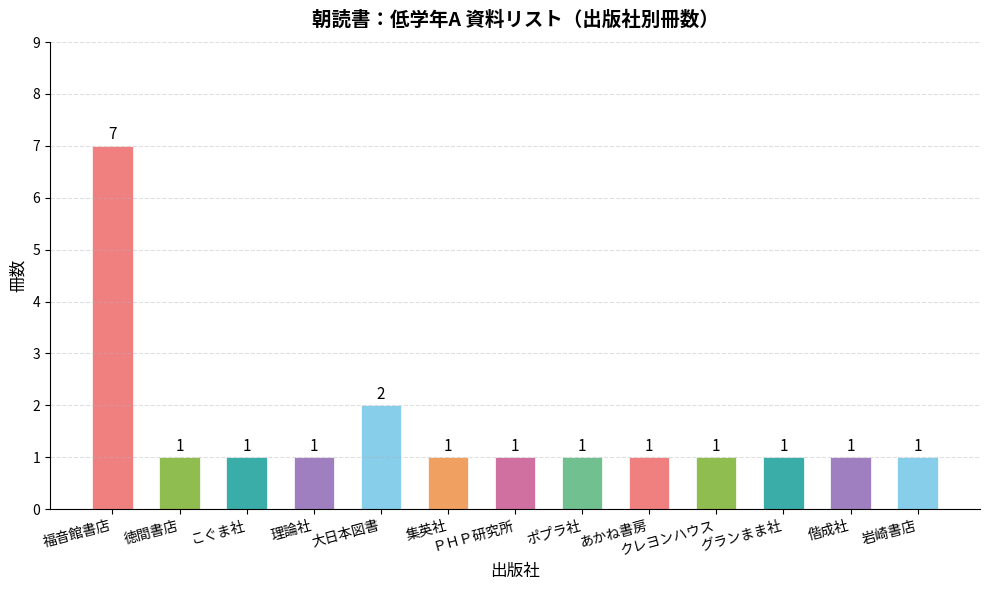

Count the number of values greater than 1.

2